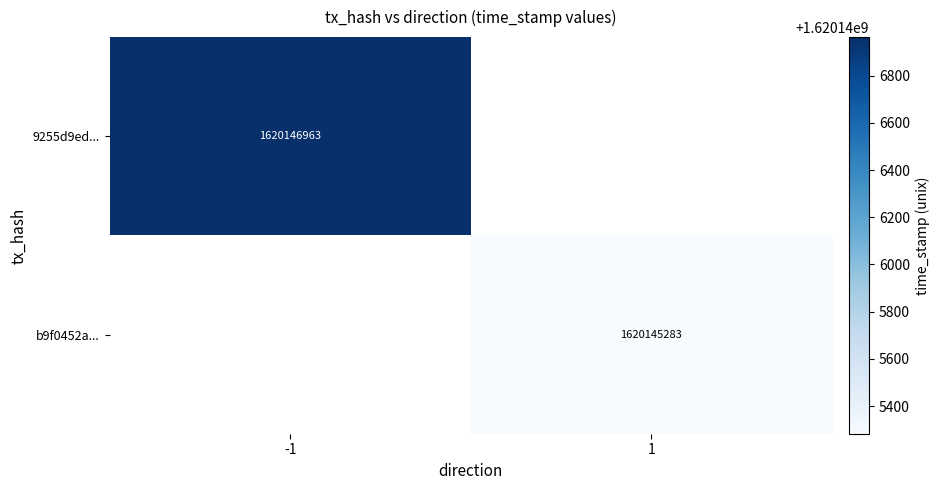

The b9f0452a... series shows 1620145283 at 1. True or false?

True